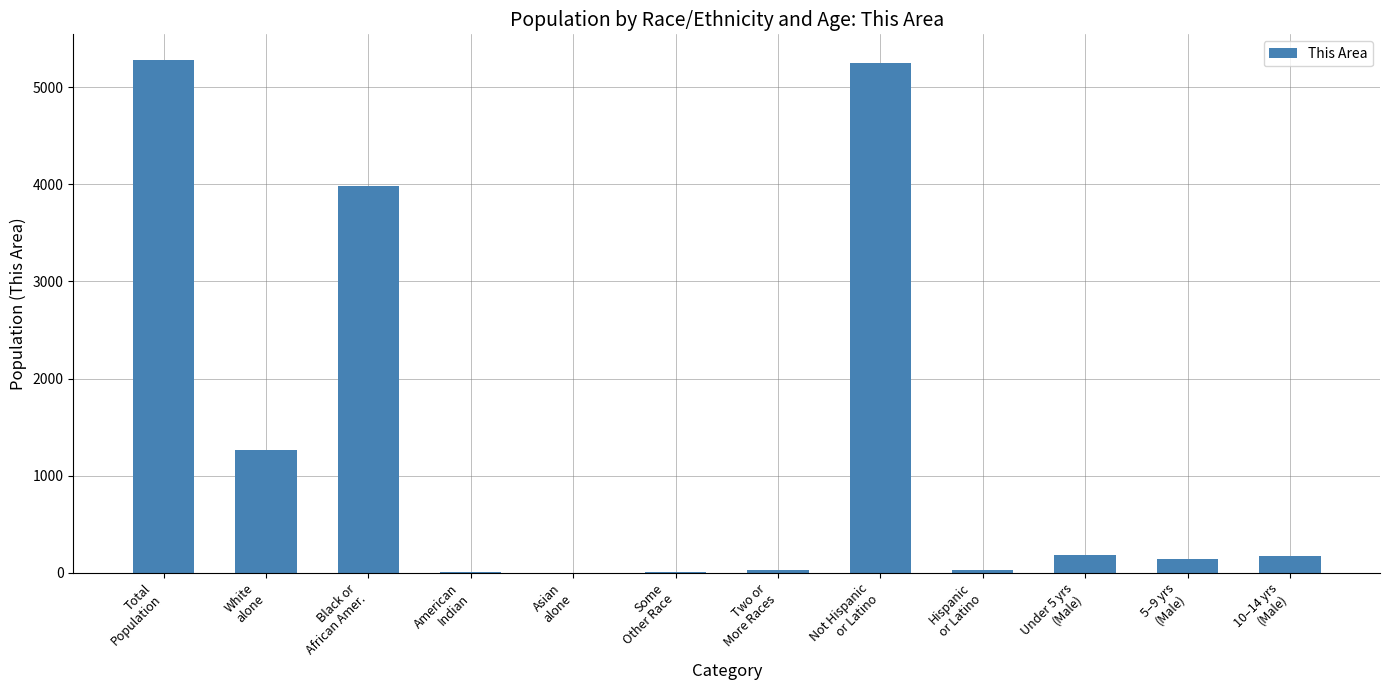

What is the greatest value displayed?

5281